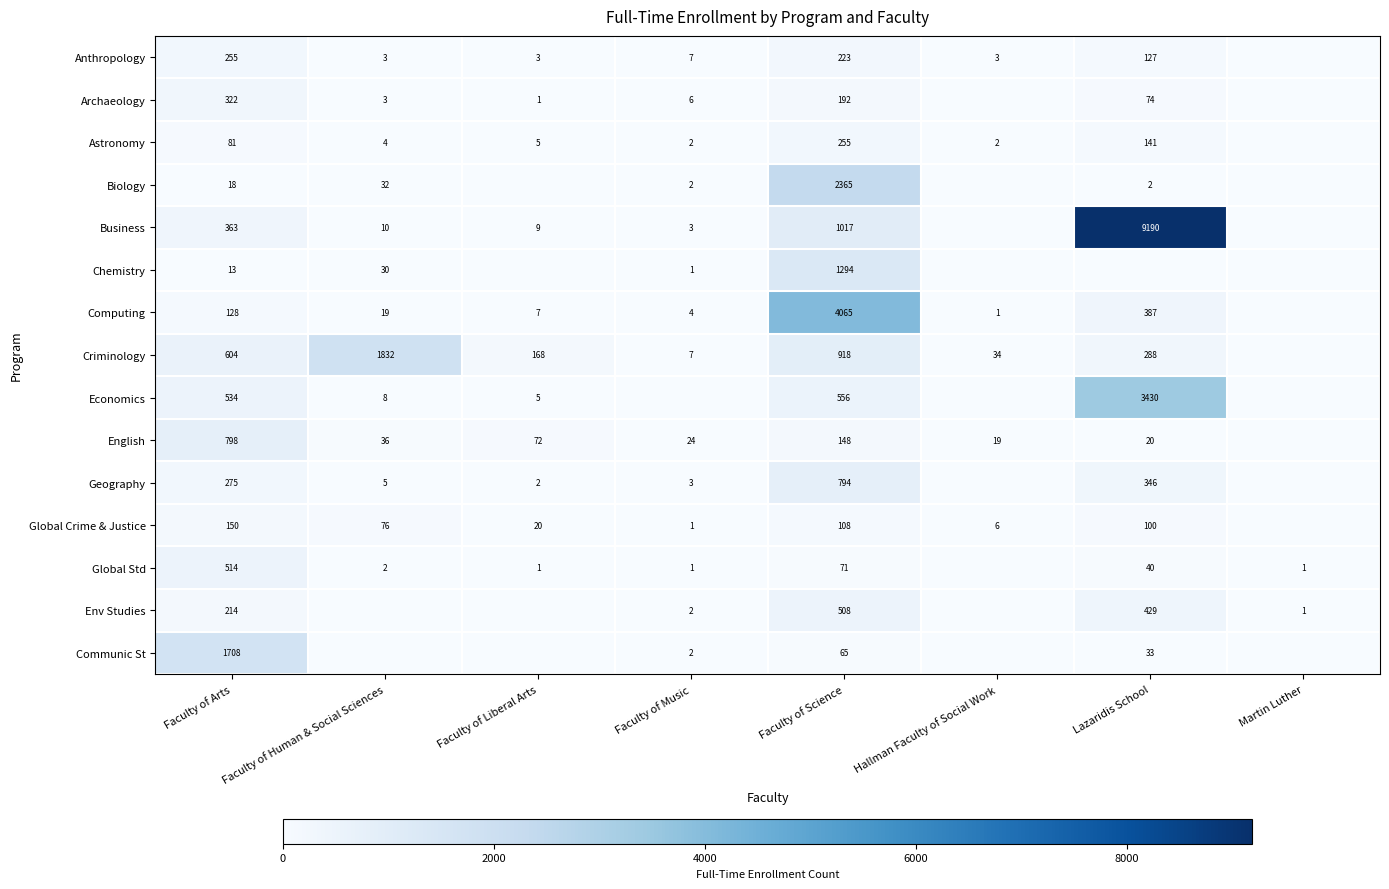

The value of Env Studies at Faculty of Arts is 77. True or false?

False